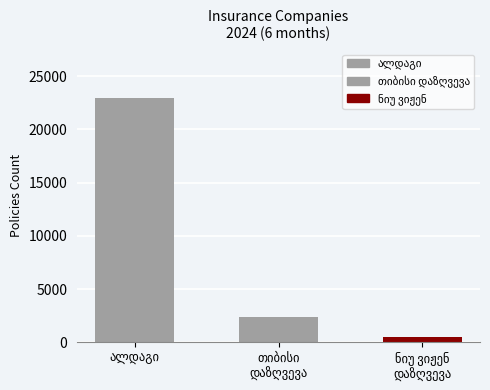

How many categories are shown in the chart?

3